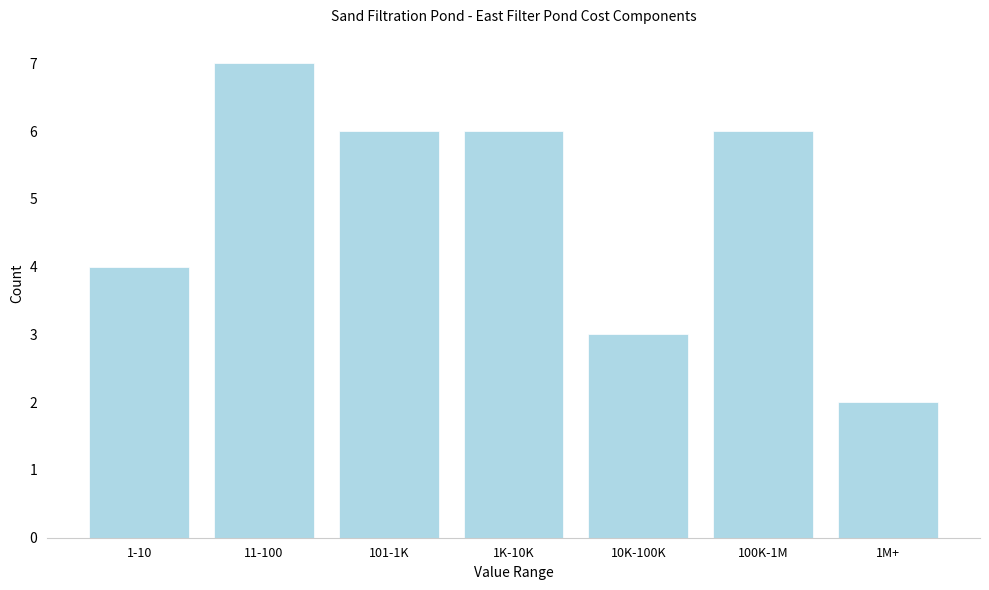

Reading left to right, extract all data points from this chart.

1-10=4	11-100=7	101-1K=6	1K-10K=6	10K-100K=3	100K-1M=6	1M+=2